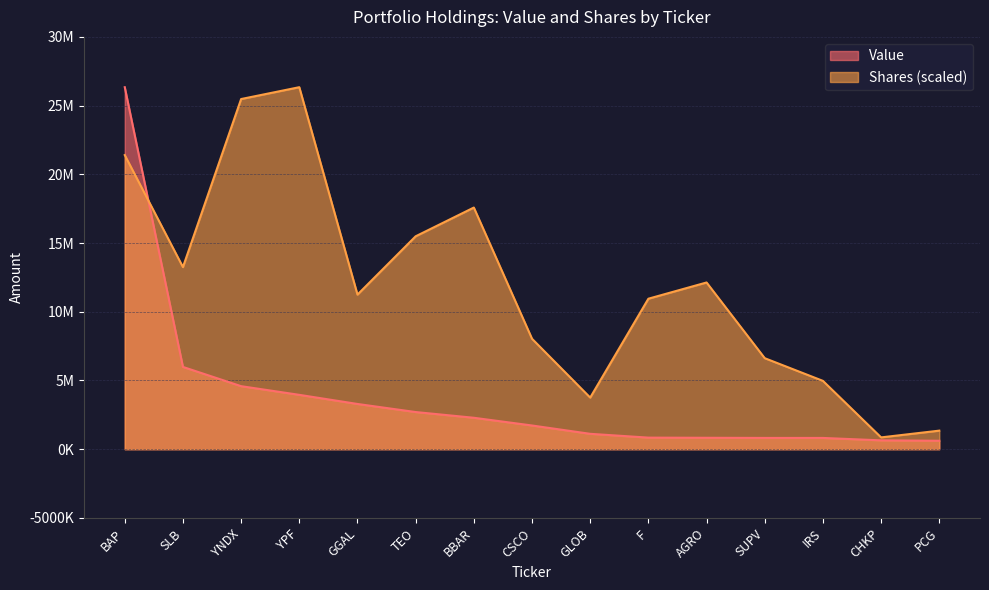

List the labels in order of Shares or principal amount value, largest first.

YPF, YNDX, BAP, BBAR, TEO, SLB, AGRO, GGAL, F, CSCO, SUPV, IRS, GLOB, PCG, CHKP